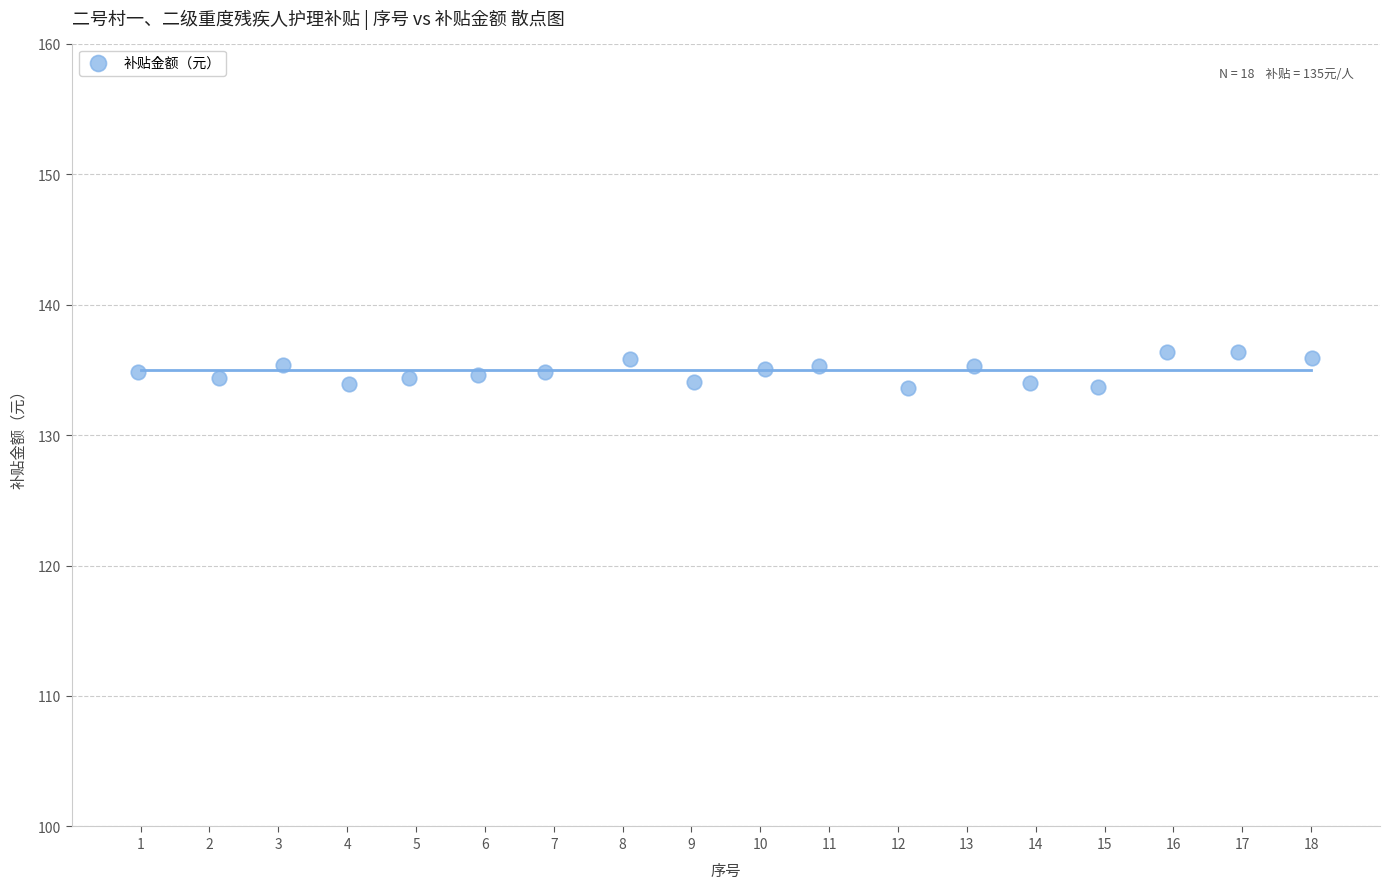

What is the range of Y values (max minus min)?

2.8